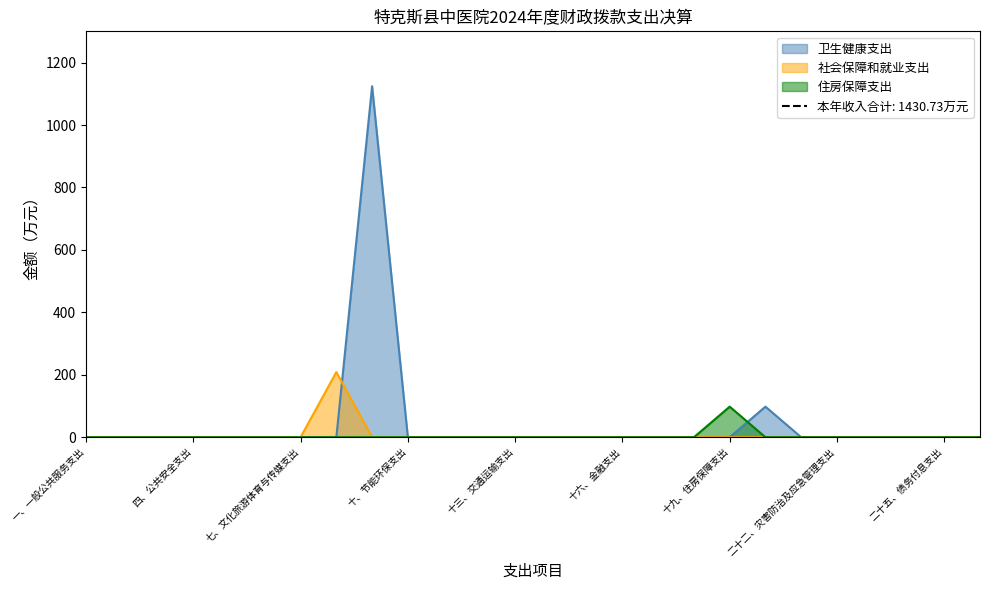

What is the label of the 8th point from the left?

八、社会保障和就业支出